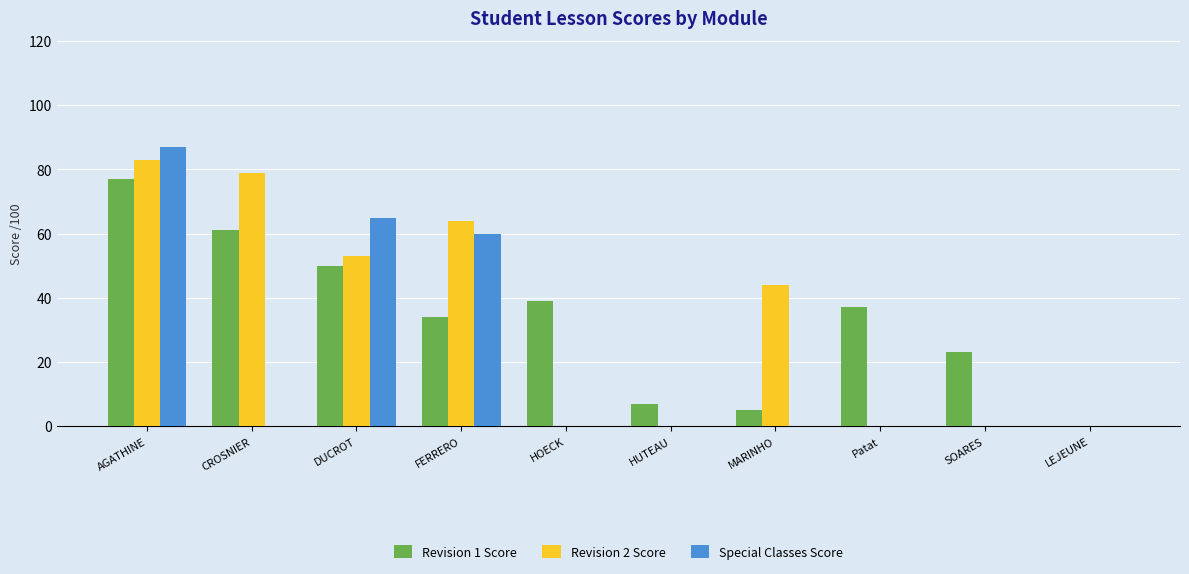

Which series has the largest range (max minus min)?

Special Classes Score